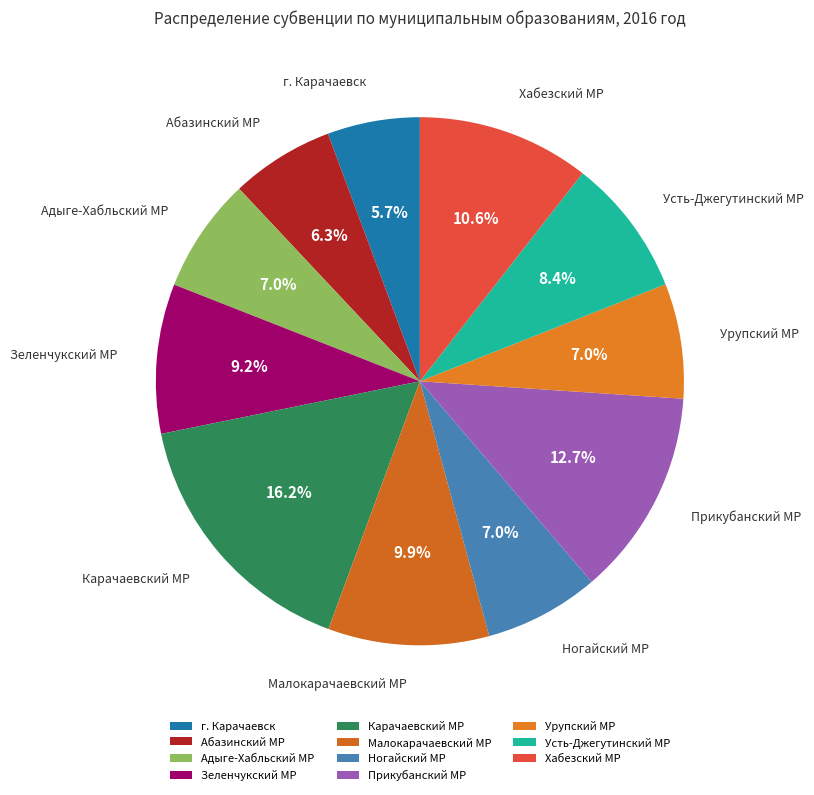

Approximately how many times larger is the value at Прикубанский МР compared to Ногайский МР?

1.8